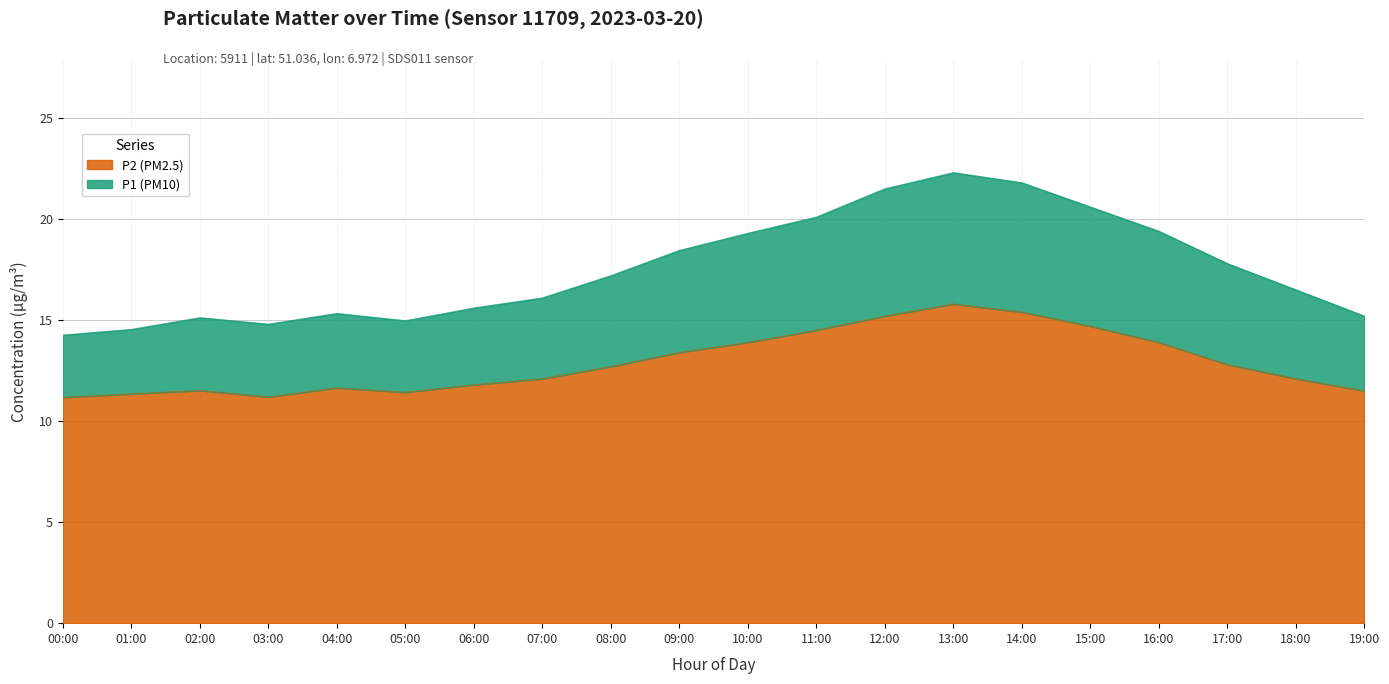

What position from the right is 11:00?

9